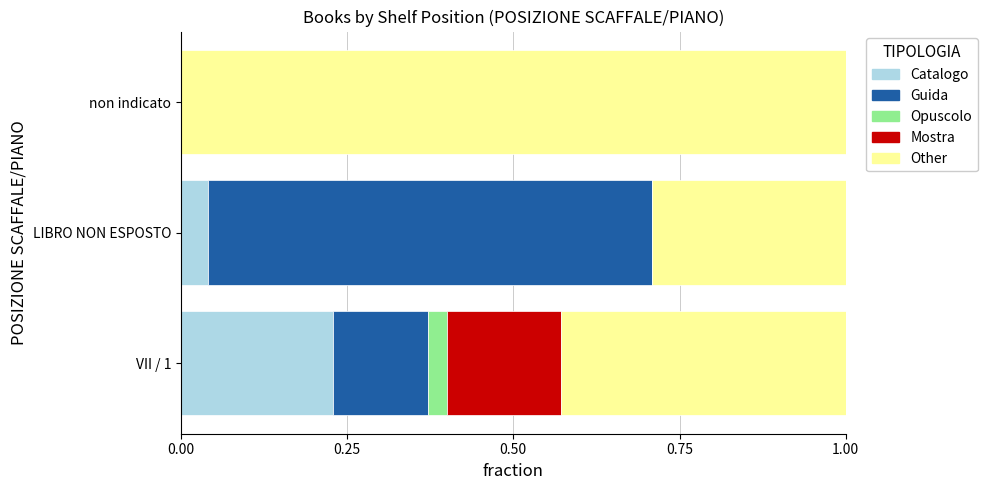

What is the total value across all series at non indicato?

1.0